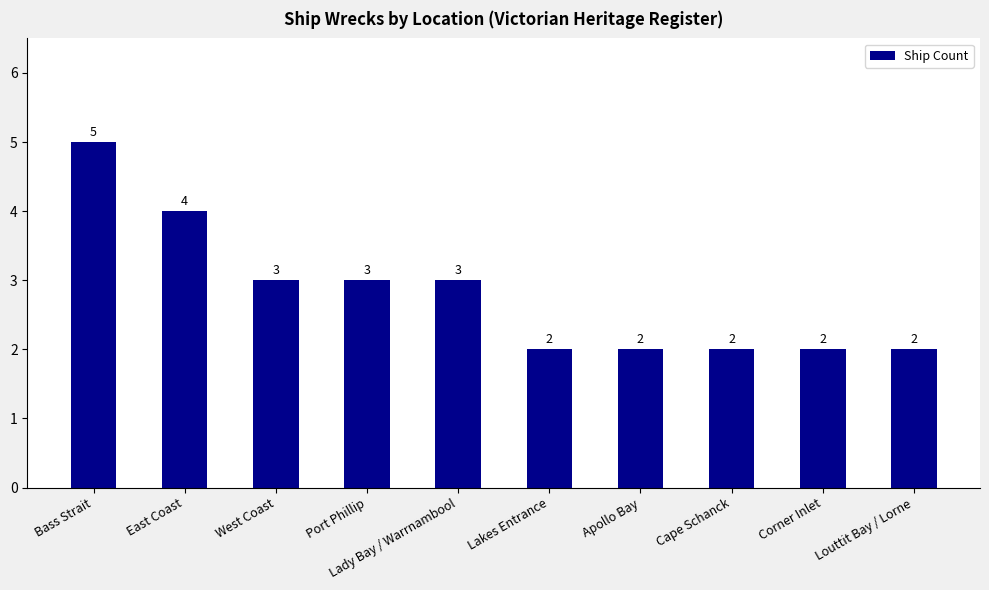

Where does the data first go above 3?

Bass Strait